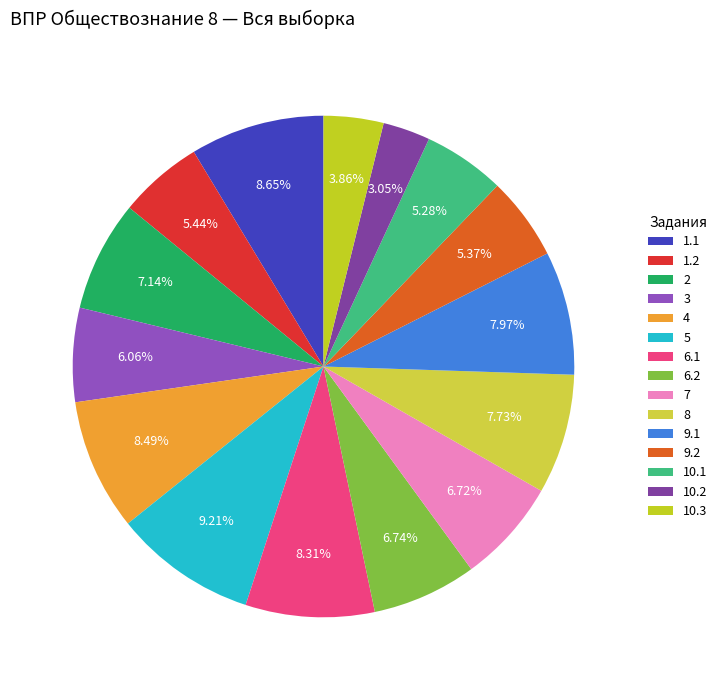

To the nearest percent, what is the average slice percentage?

7%